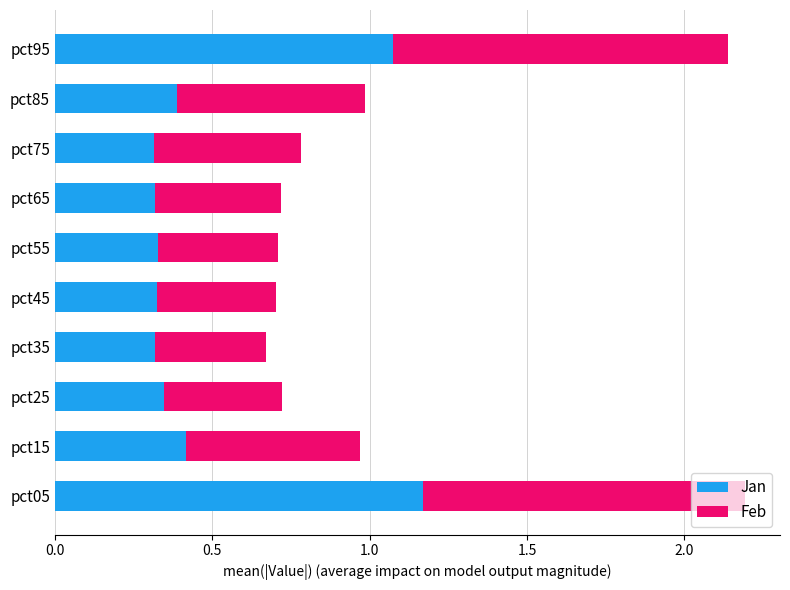

What is the difference between the second highest and minimum values in the Jan series?

0.8